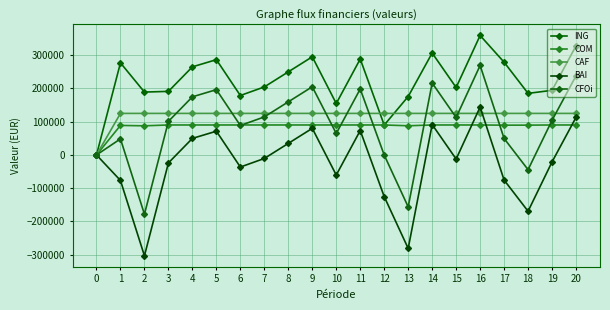

Is this an area chart (filled region under the line)?

No